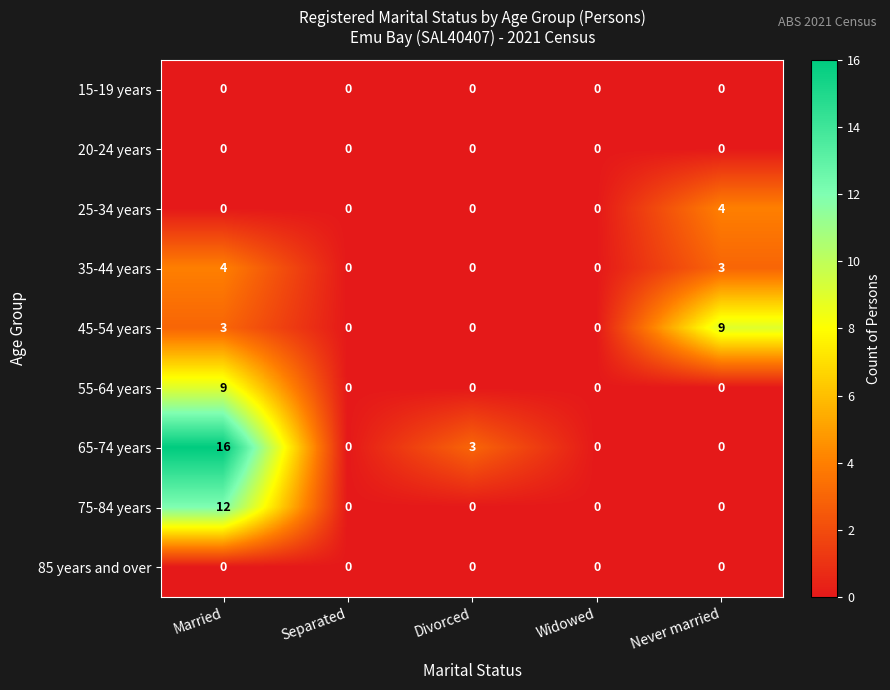

What is the difference between the 45-54 years values at Married and Divorced?

3